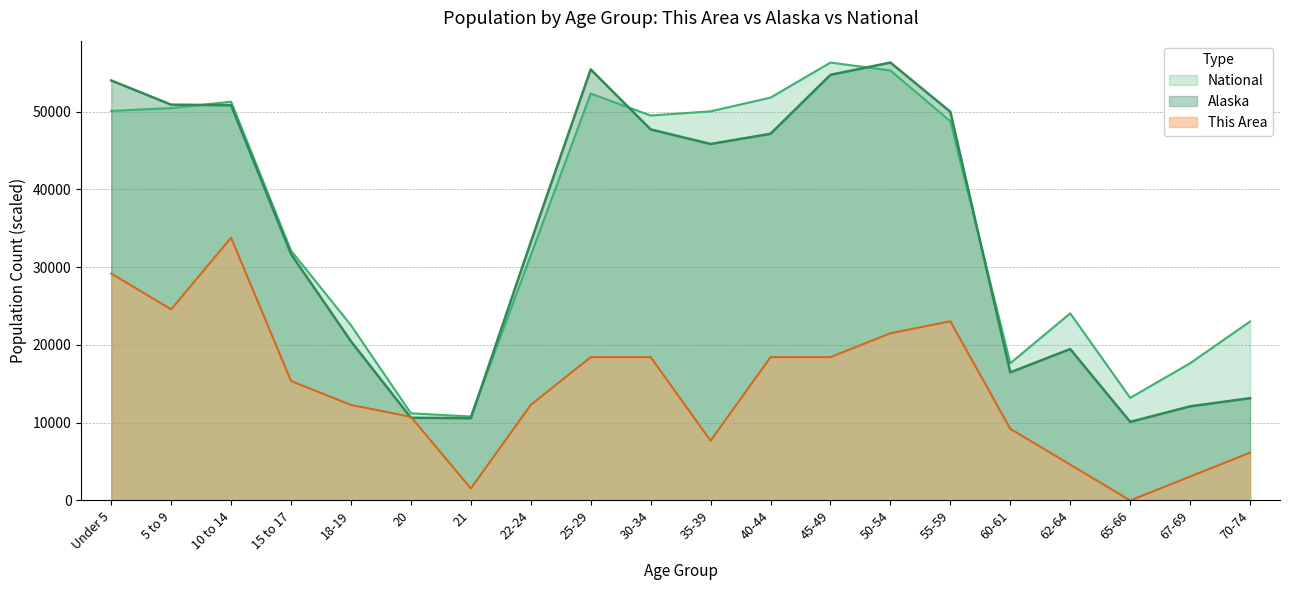

How many distinct data groups are displayed?

3